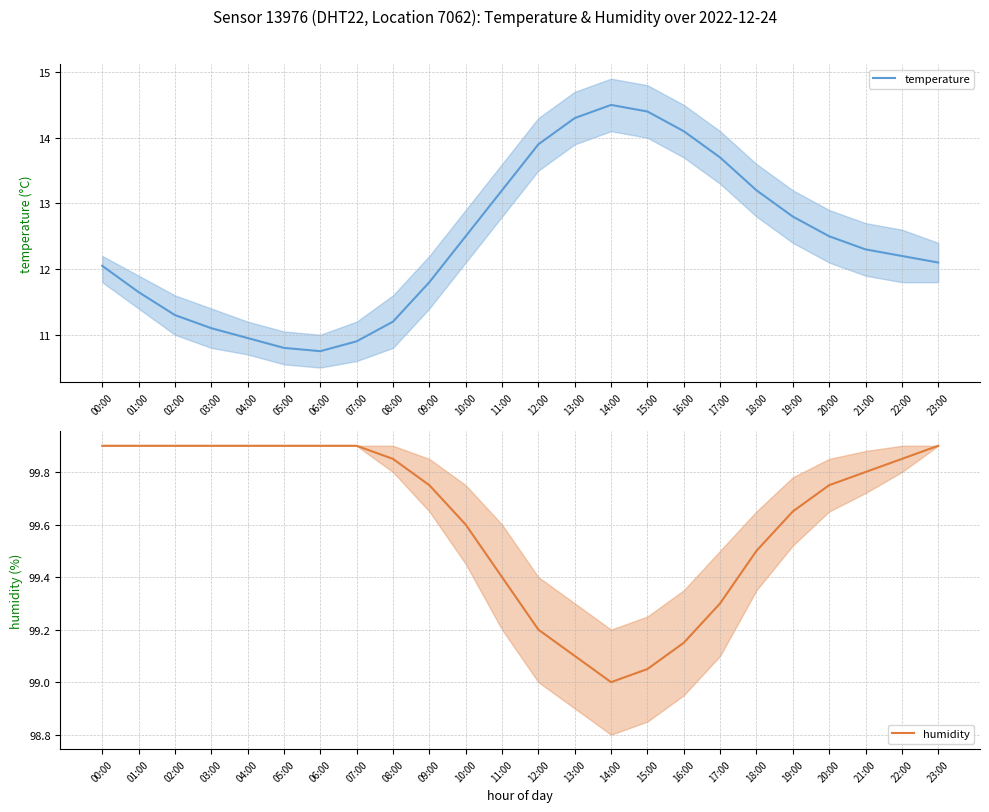

What is the total value across all series at 05:00?

110.7